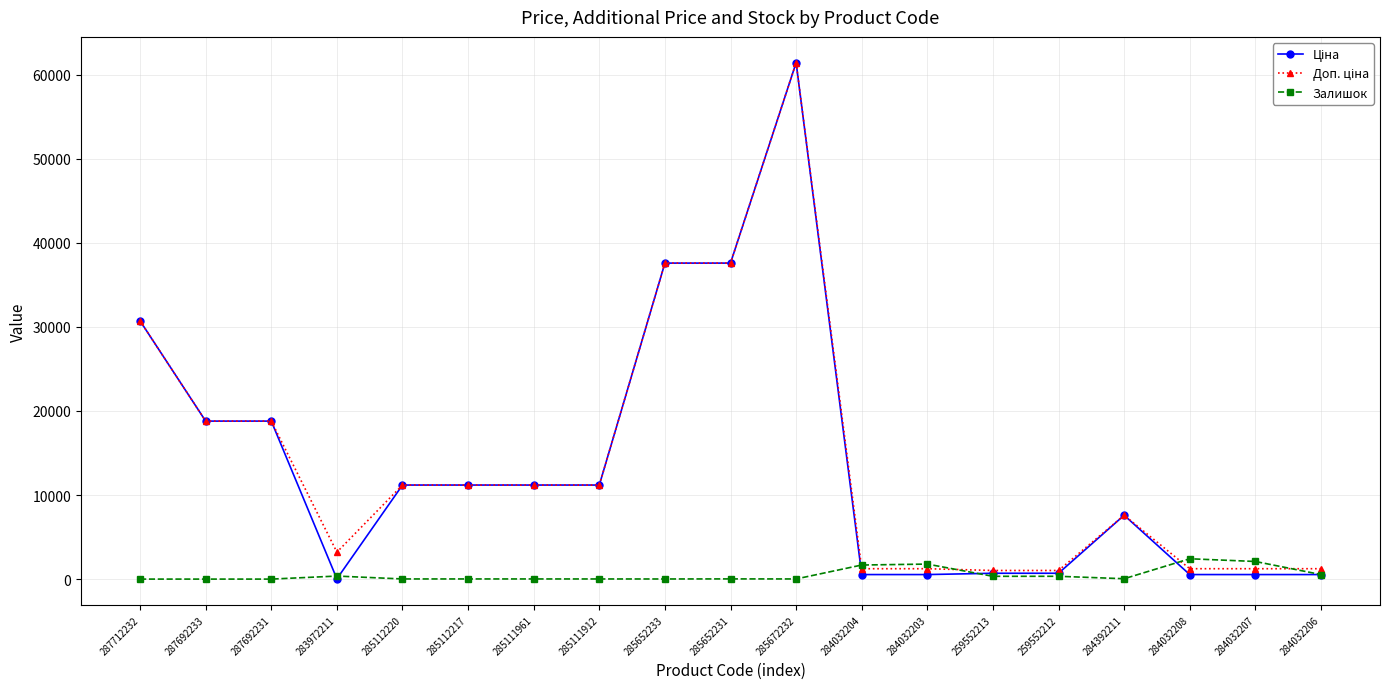

How many categories are shown in the chart?

19